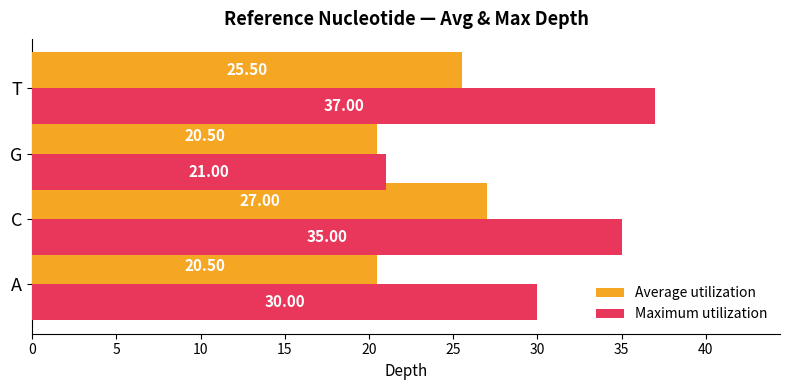

Between A and G, which series saw the biggest shift?

Maximum utilization